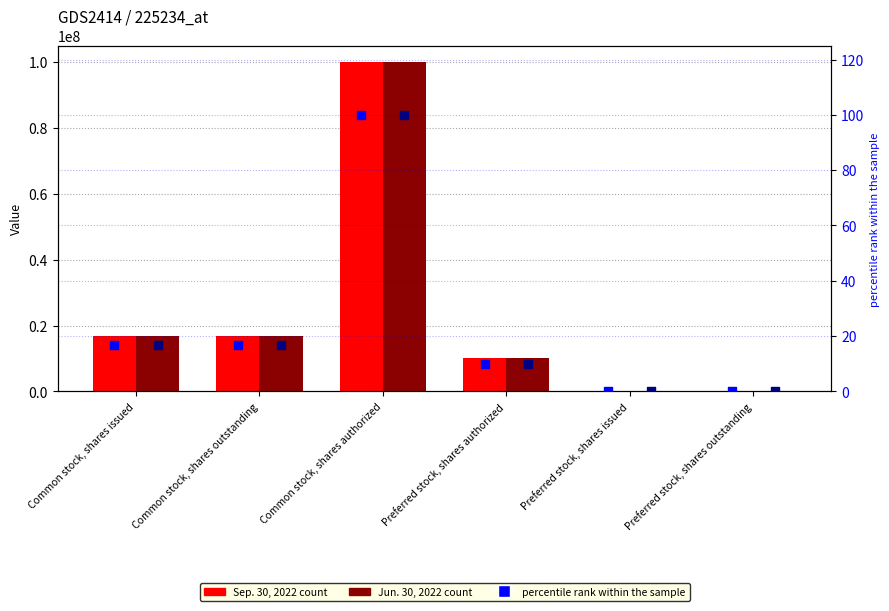

Which series contains the highest Y value?

Sep. 30, 2022